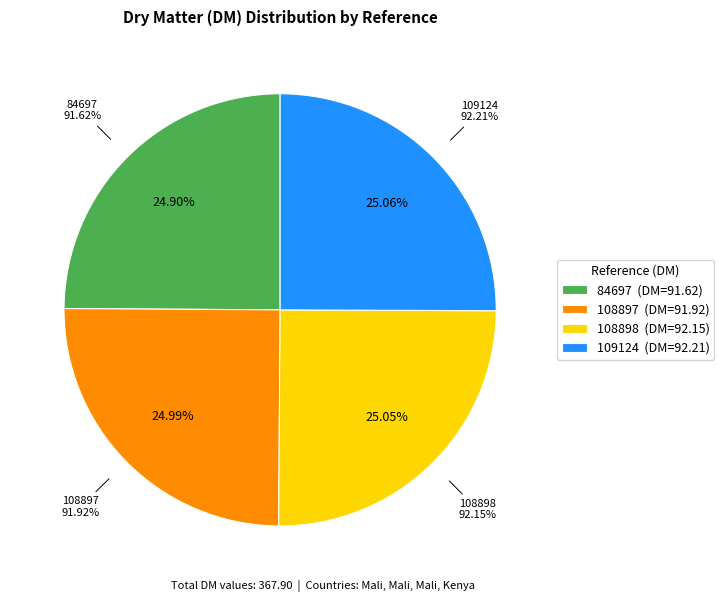

Does 109124 represent more than half of the total?

No